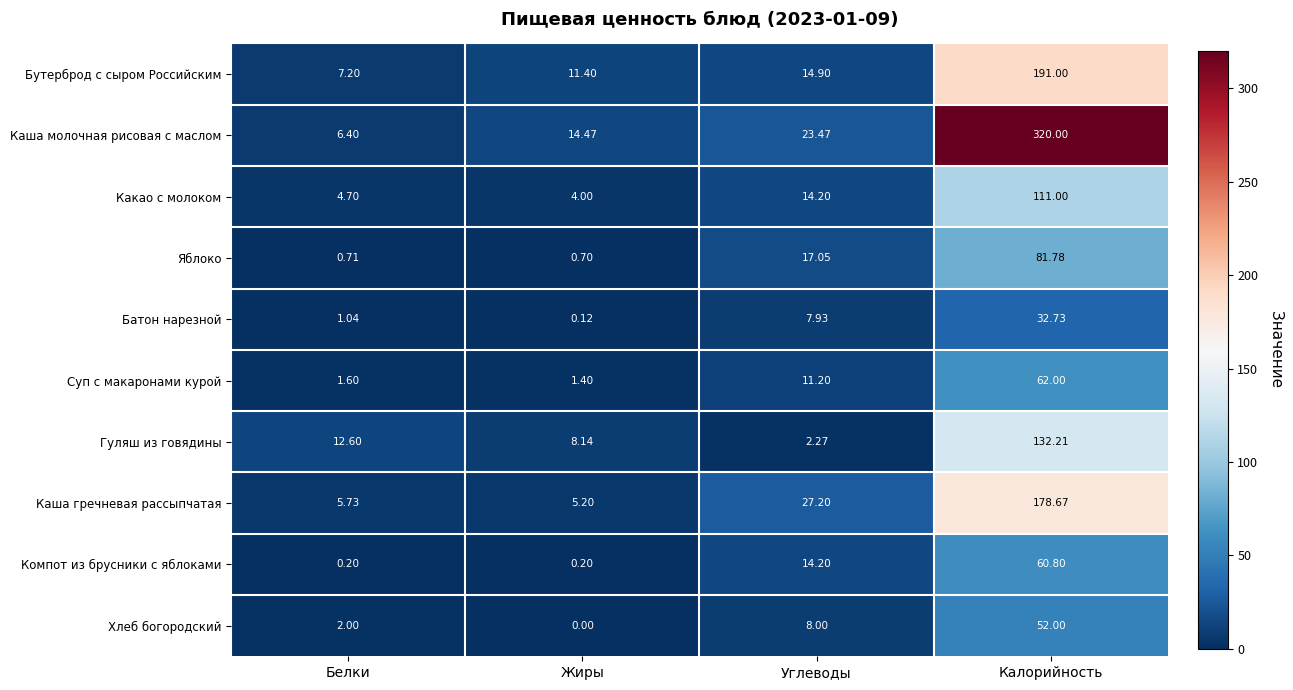

At which category is the sum across all series the highest?

Калорийность